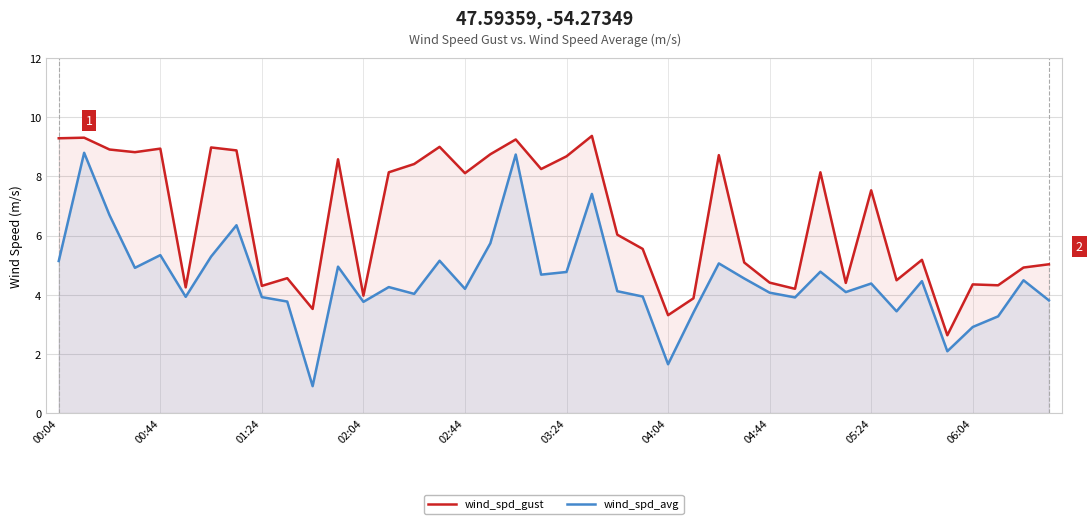

What is the difference between the wind_spd_gust values at 05:24 and 00:44?

1.4